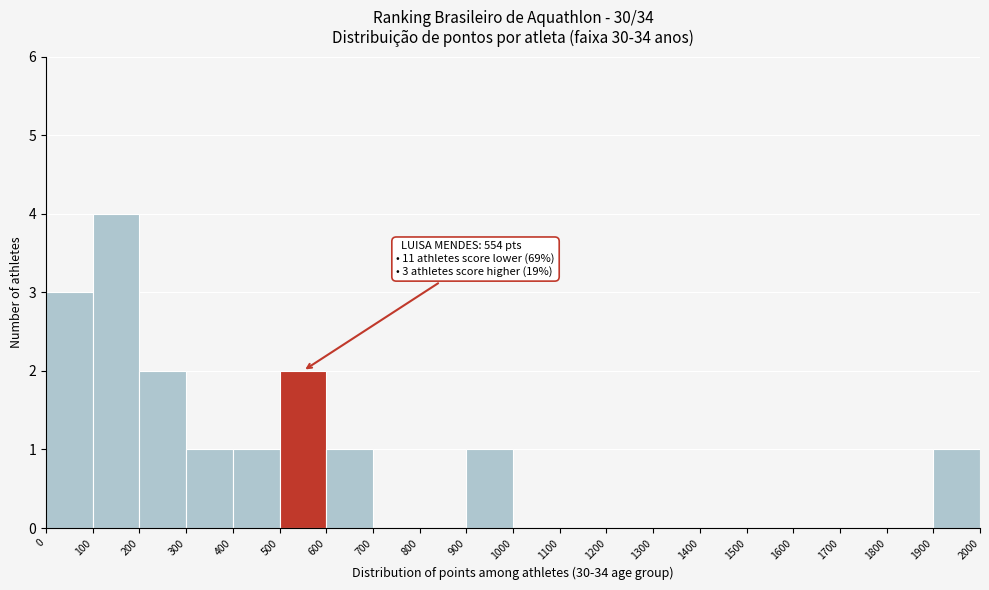

Which range on the x-axis has the tallest bar?

100 to 200